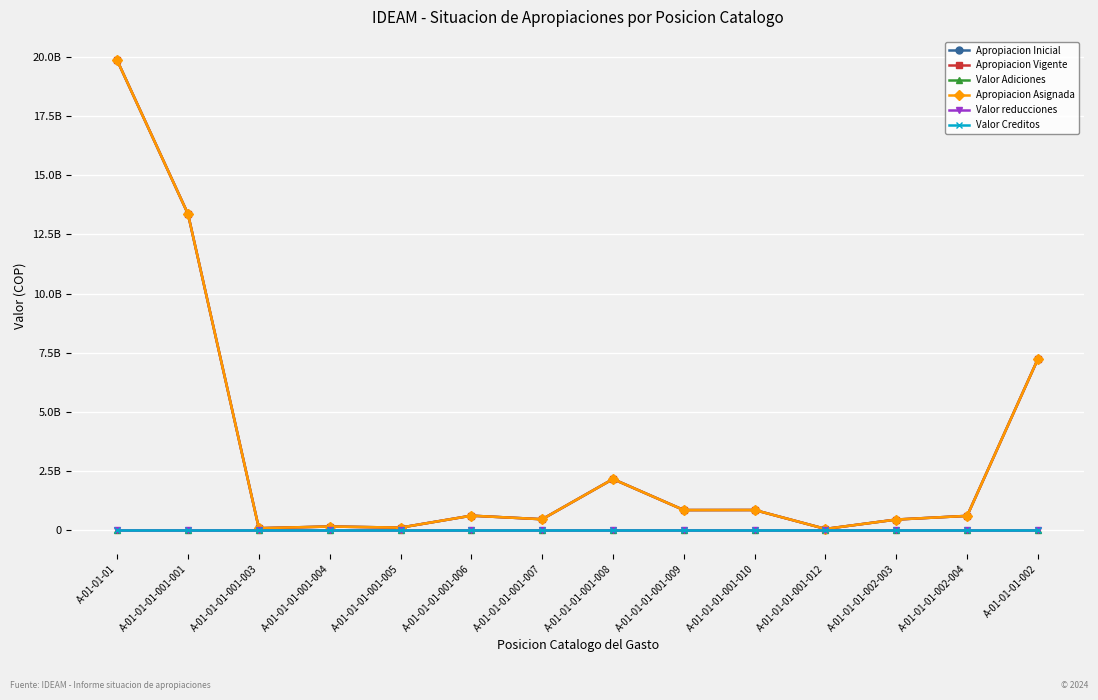

Reading left to right, what are all the values shown in this chart?

Apropiacion Inicial: 19846685773	13357736526	92595716	163723793	117119770	621970579	471204009	2168412027	858409960	861099227	62383653	458266339	613764174	7245030224
Apropiacion Vigente: 19846685773	13357736526	92595716	163723793	117119770	621970579	471204009	2168412027	858409960	861099227	62383653	458266339	613764174	7245030224
Valor Adiciones: 0	0	0	0	0	0	0	0	0	0	0	0	0	0
Apropiacion Asignada: 19846685773	13357736526	92595716	163723793	117119770	621970579	471204009	2168412027	858409960	861099227	62383653	458266339	613764174	7245030224
Valor reducciones: 0	0	0	0	0	0	0	0	0	0	0	0	0	0
Valor Creditos: 0	0	0	0	0	0	0	0	0	0	0	0	0	0